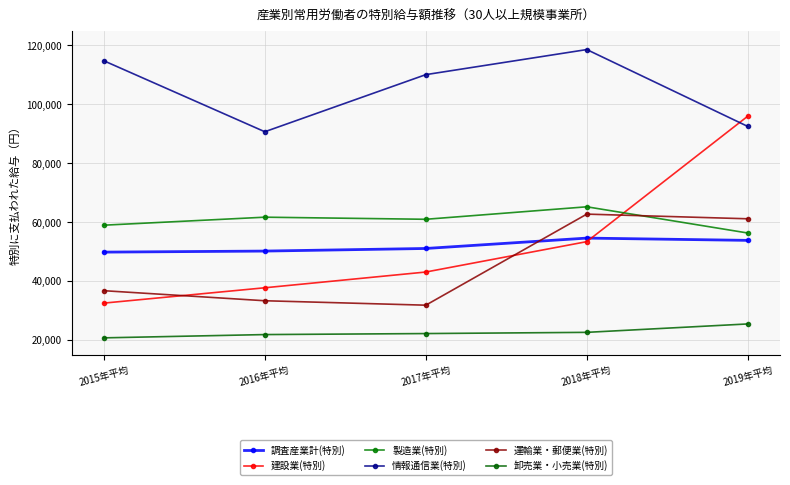

Count the number of categories in the chart.

5